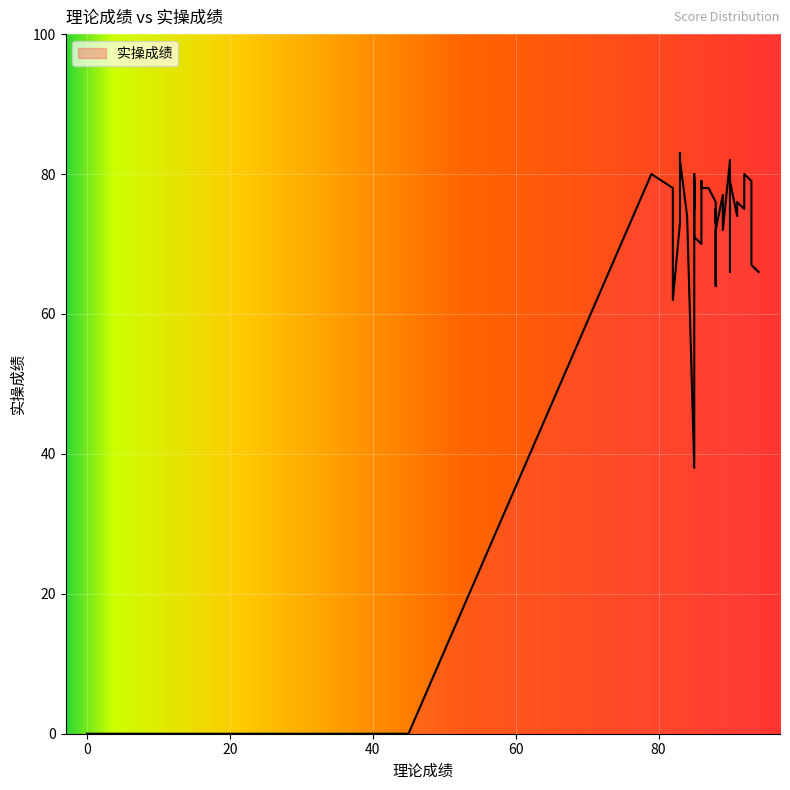

What value does the data have at 85?

71